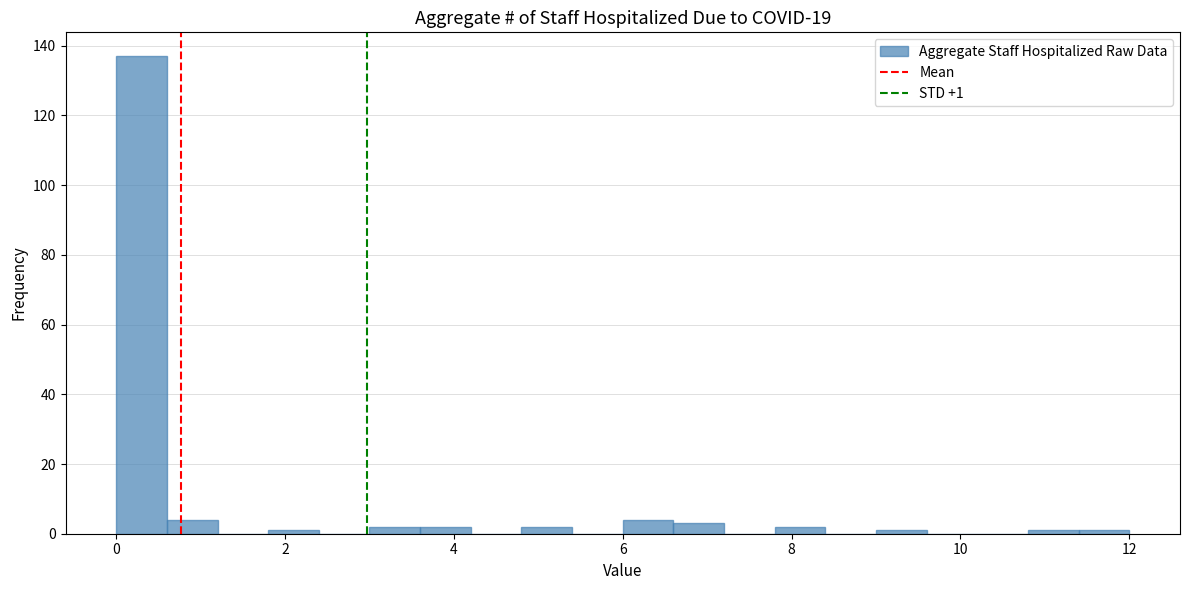

Around what value on the x-axis is the tallest bar? Give the approximate position of its centre, as read against the axis.

0.4